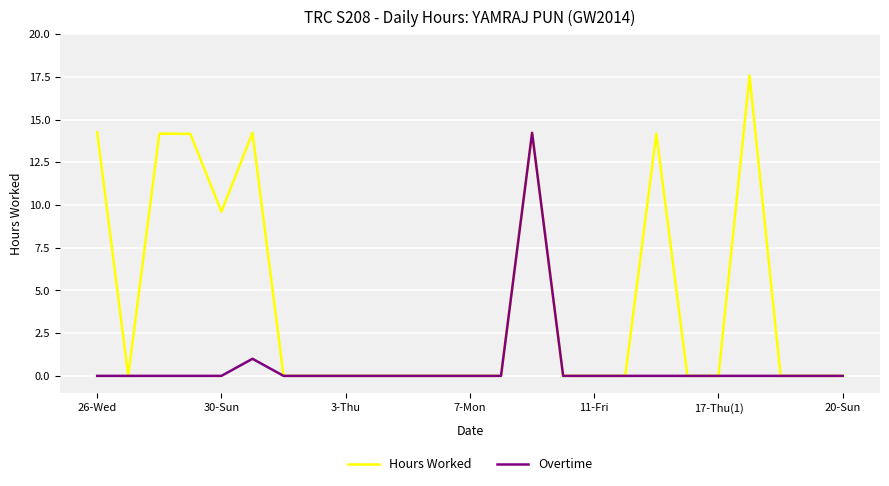

What are all the series names shown in the legend?

Hours Worked, Overtime